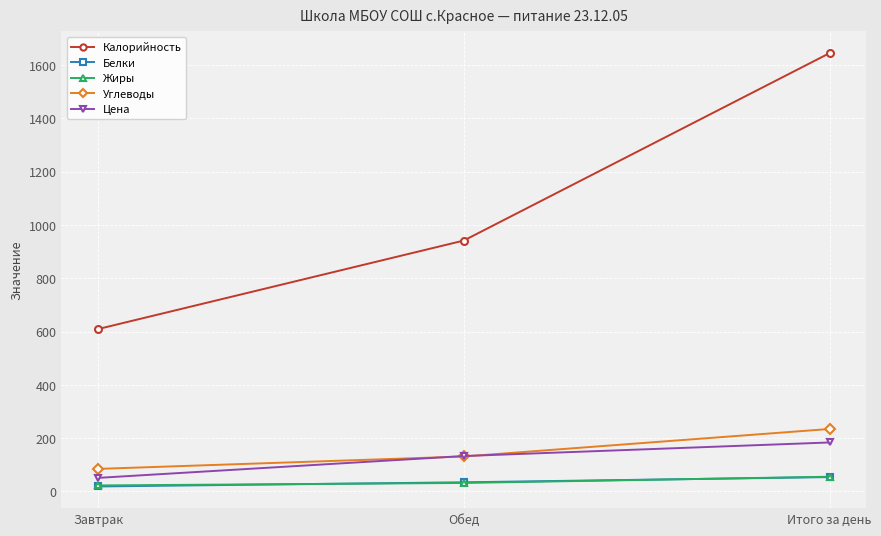

The value of Углеводы at Итого за день is 234.5. True or false?

True